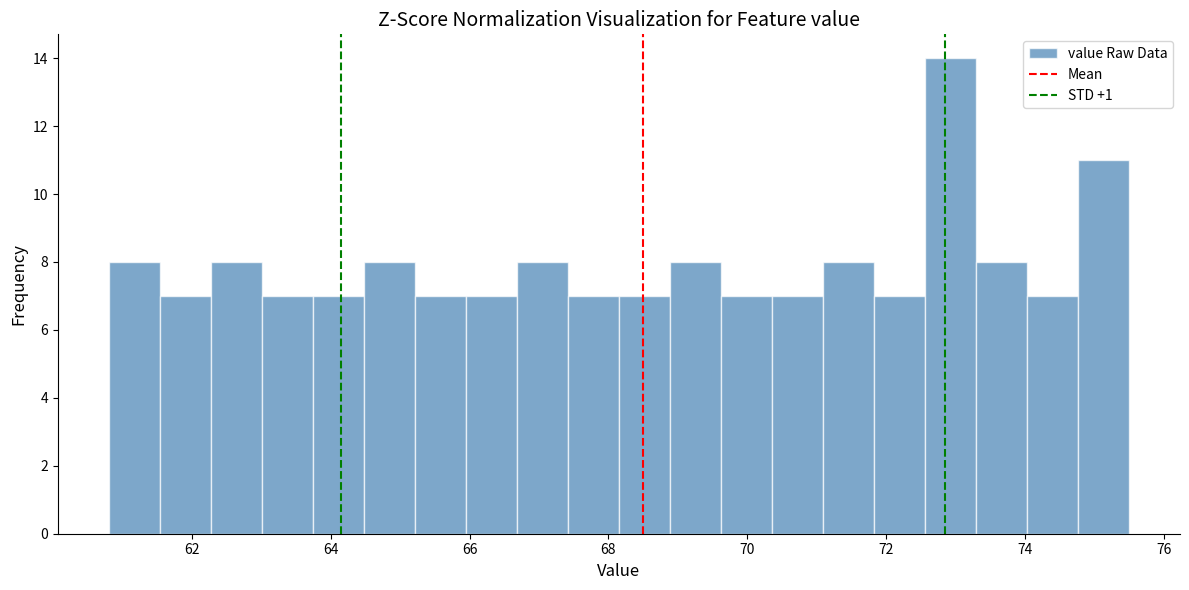

Around what value on the x-axis is the tallest bar? Give the approximate position of its centre, as read against the axis.

73.0